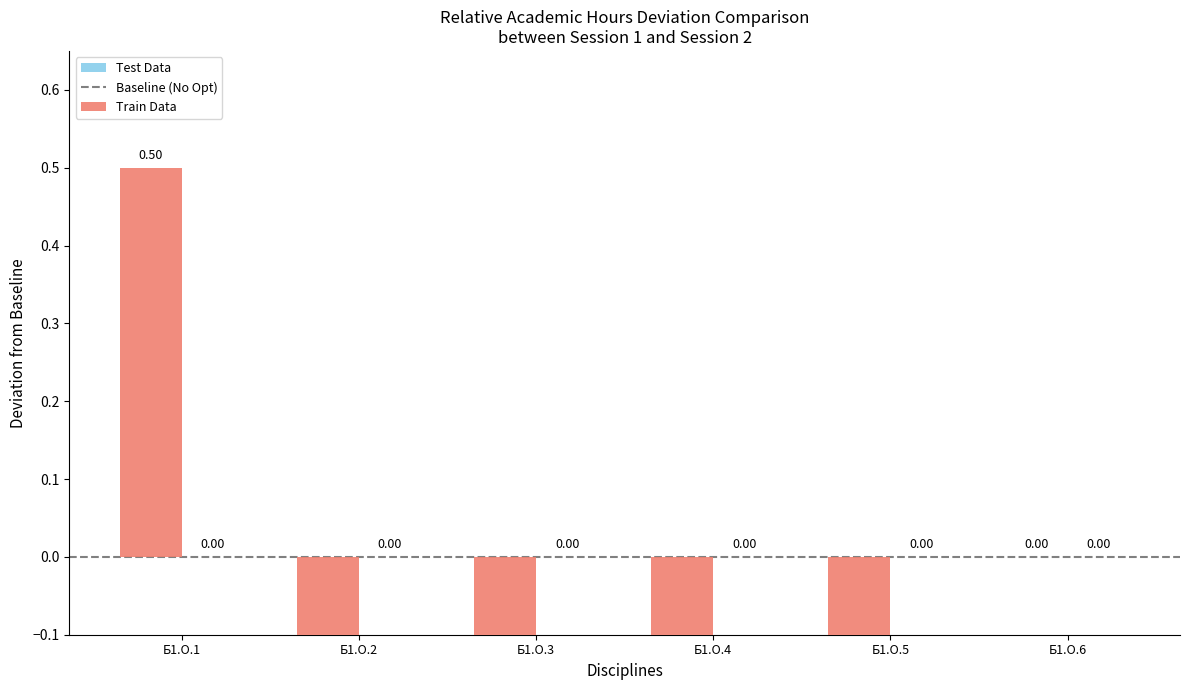

Rank the categories by value from lowest to highest.

Б1.О.2, Б1.О.3, Б1.О.4, Б1.О.5, Б1.О.6, Б1.О.1